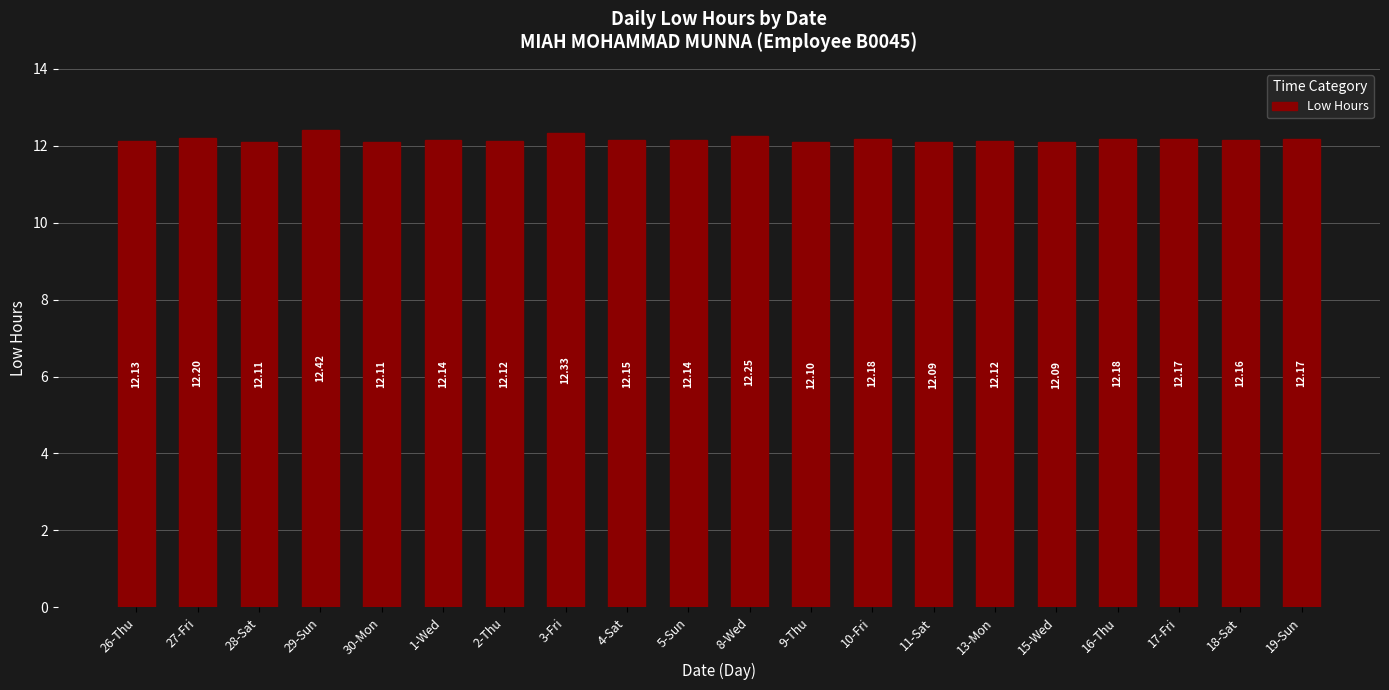

What is the difference between the maximum and second lowest values?

0.3